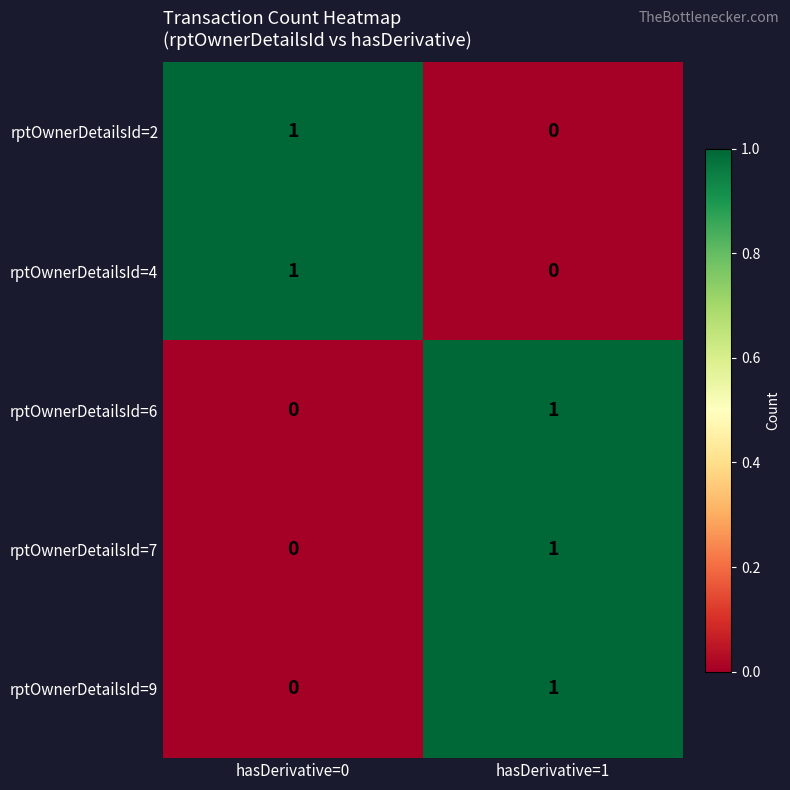

At which category is the sum across all series the highest?

hasDerivative=1